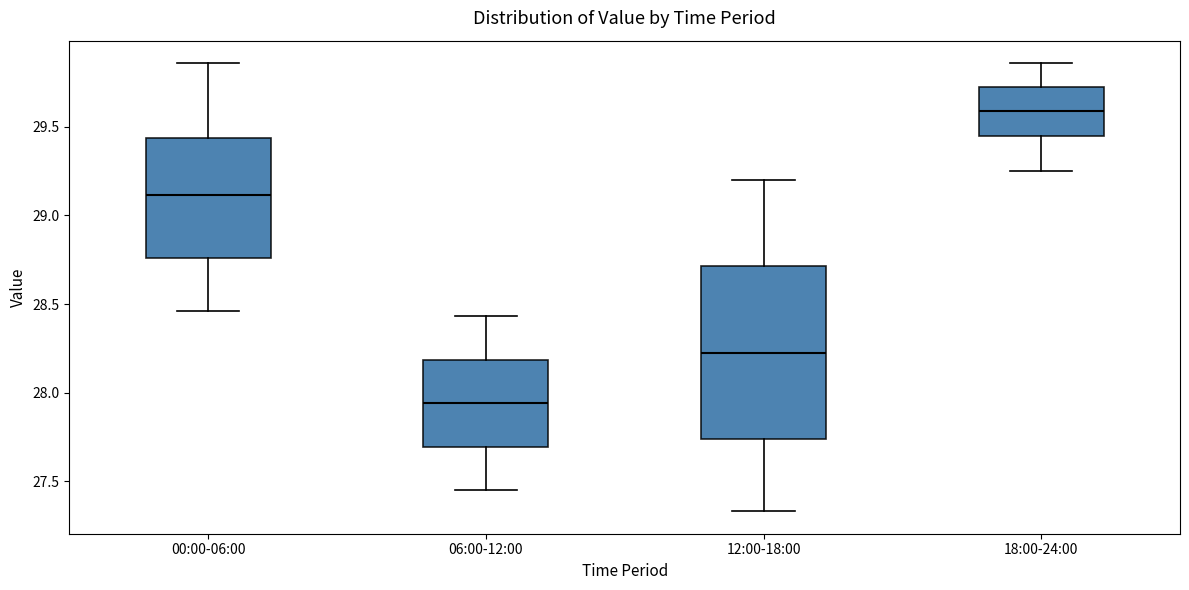

Which box's median line is the highest?

18:00-24:00